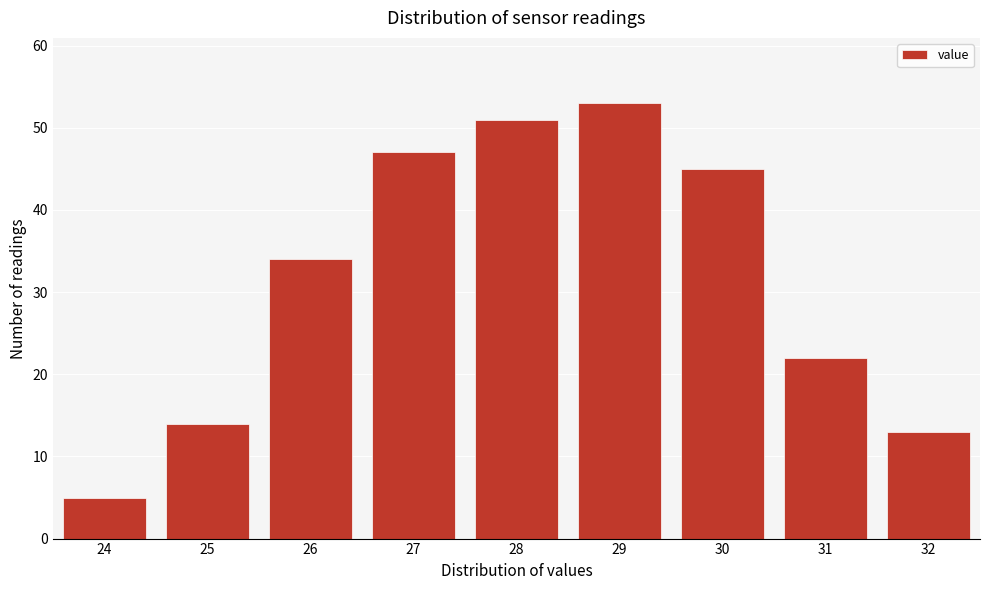

Reading right to left, transcribe all the data shown in this chart.

13	22	45	53	51	47	34	14	5